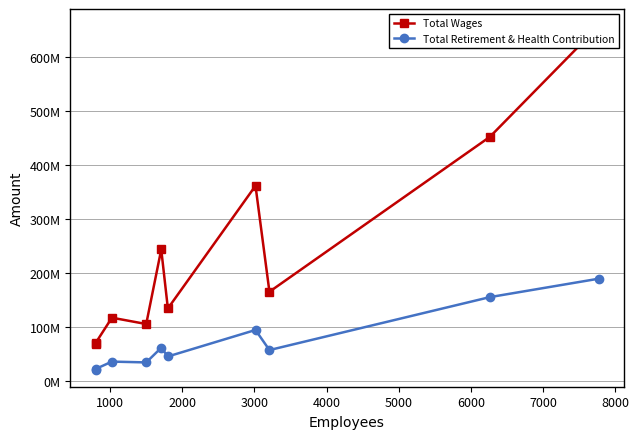

In Total Wages, how many points are higher than both neighbors (excluding endpoints)?

3